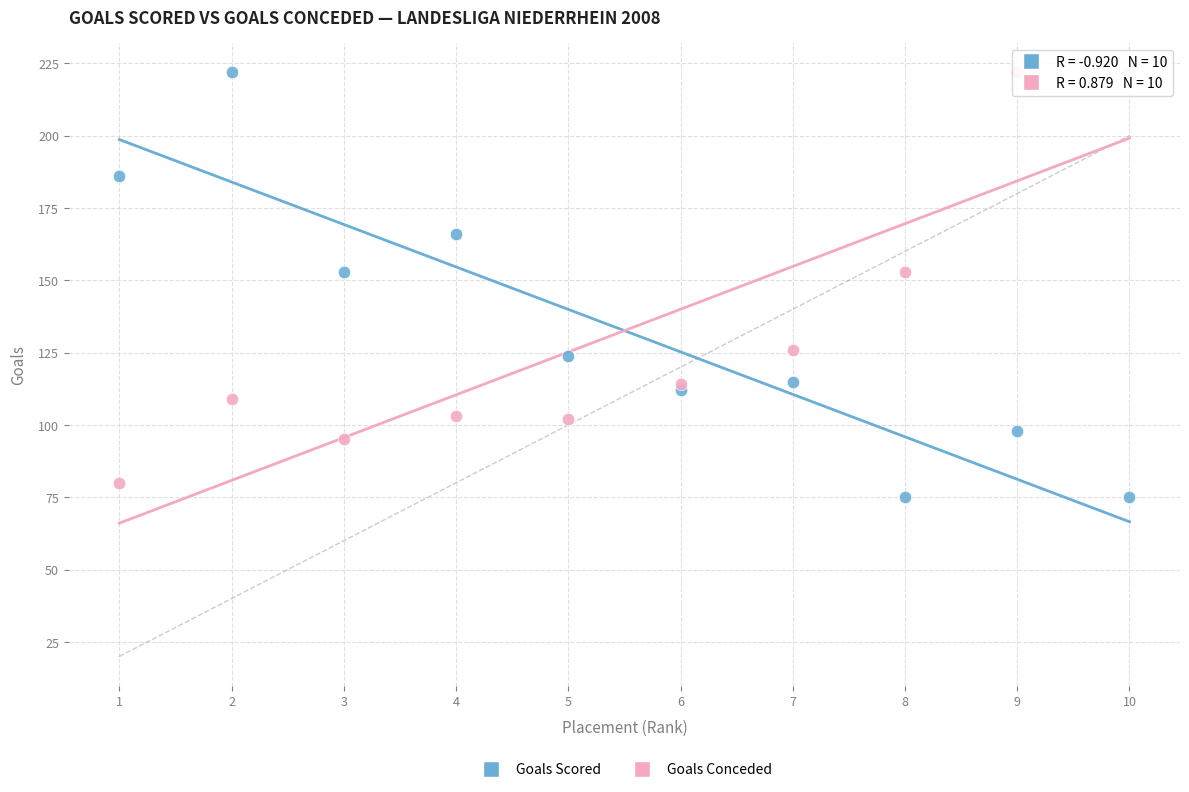

What is the X range (max minus min) for the scatter plot?

9